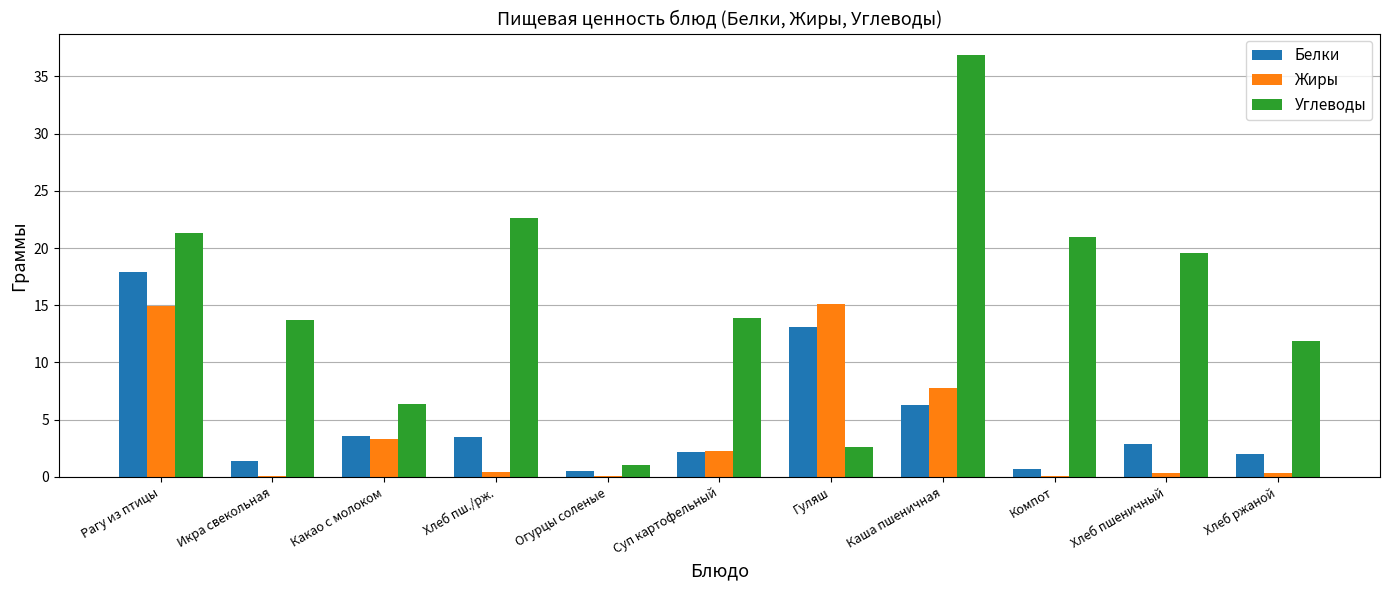

Which series has the largest total across all categories?

Углеводы